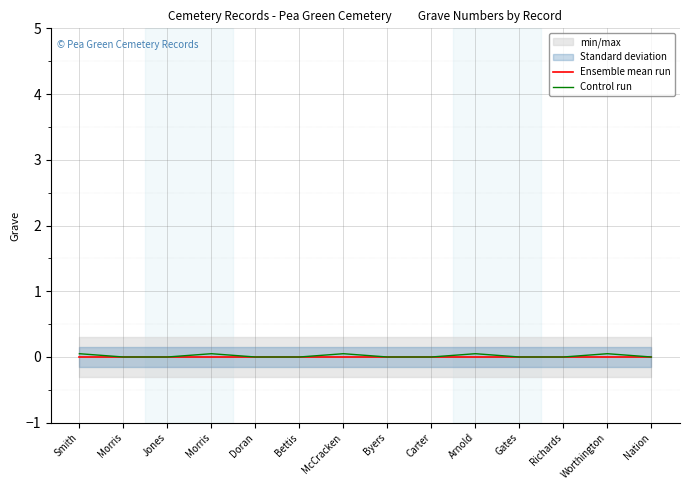

At which label is Control run closest to 0?

Morris